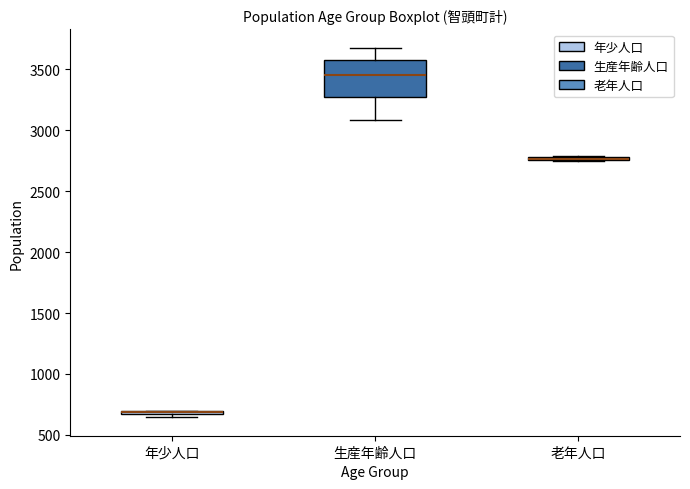

Where is the upper edge of the box for 年少人口 on the y-axis? The values are not printed on the chart, so give them approximately, as read against the axis.

700